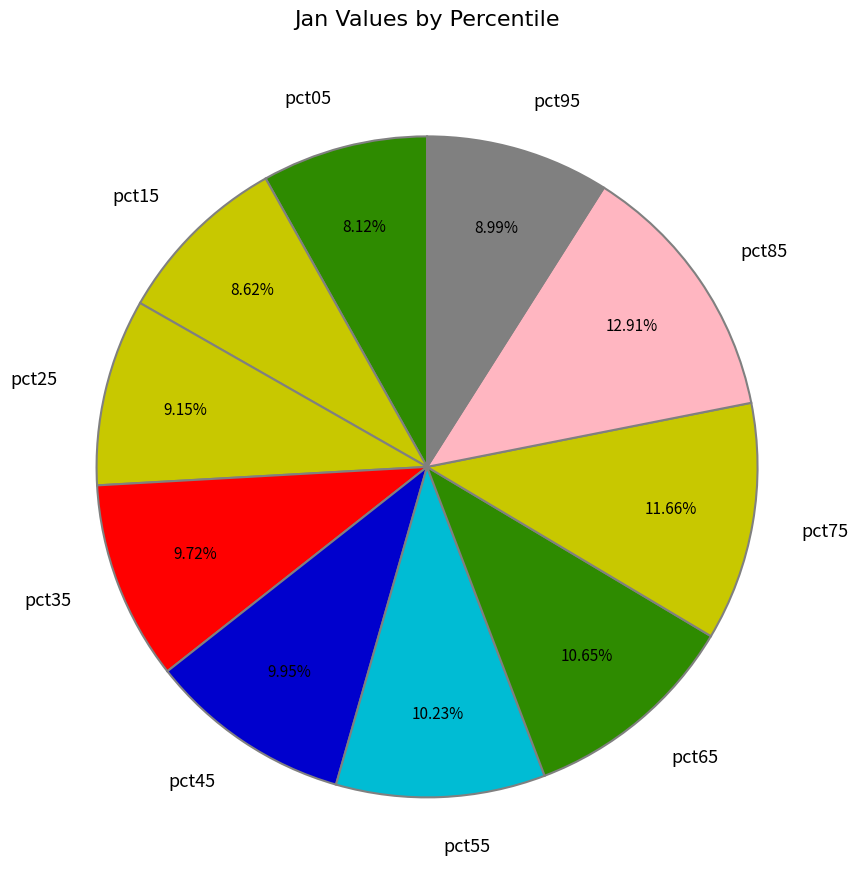

To the nearest percent, what portion does pct65 represent?

11%